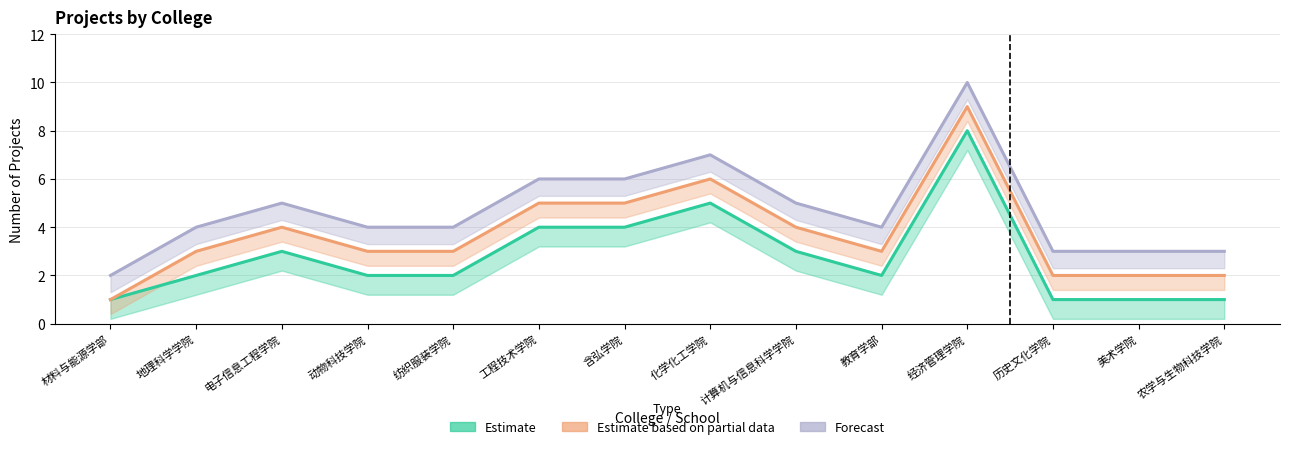

How many values in the Estimate series exceed 2?

6